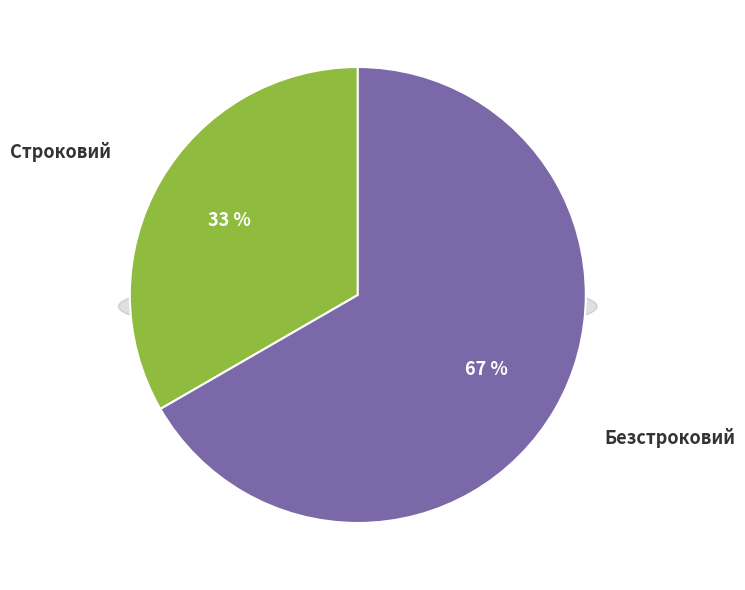

Does any single category account for the majority?

Yes